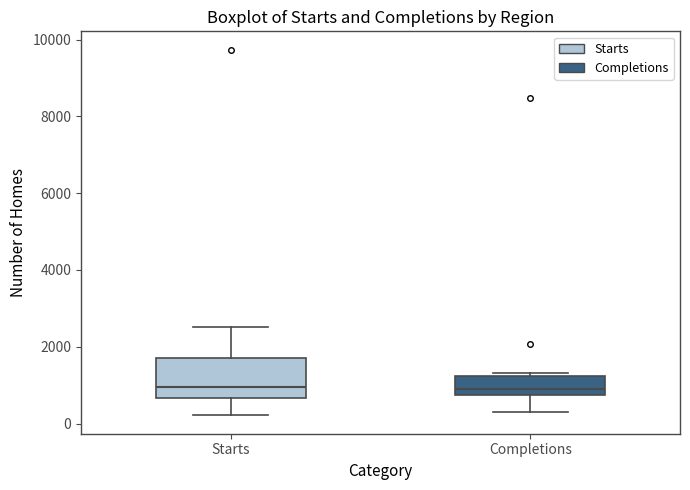

Where is the lower edge of the box for Completions on the y-axis? The values are not printed on the chart, so give them approximately, as read against the axis.

800